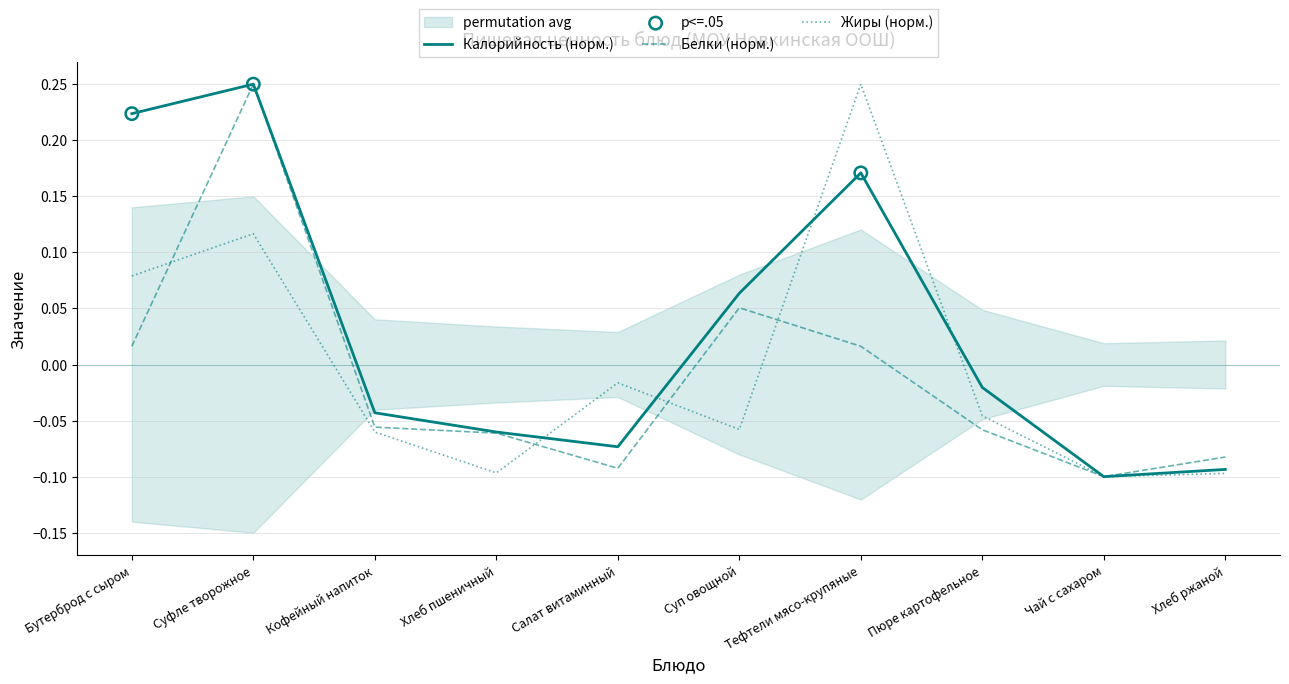

At how many categories does at least one series exceed 0?

4